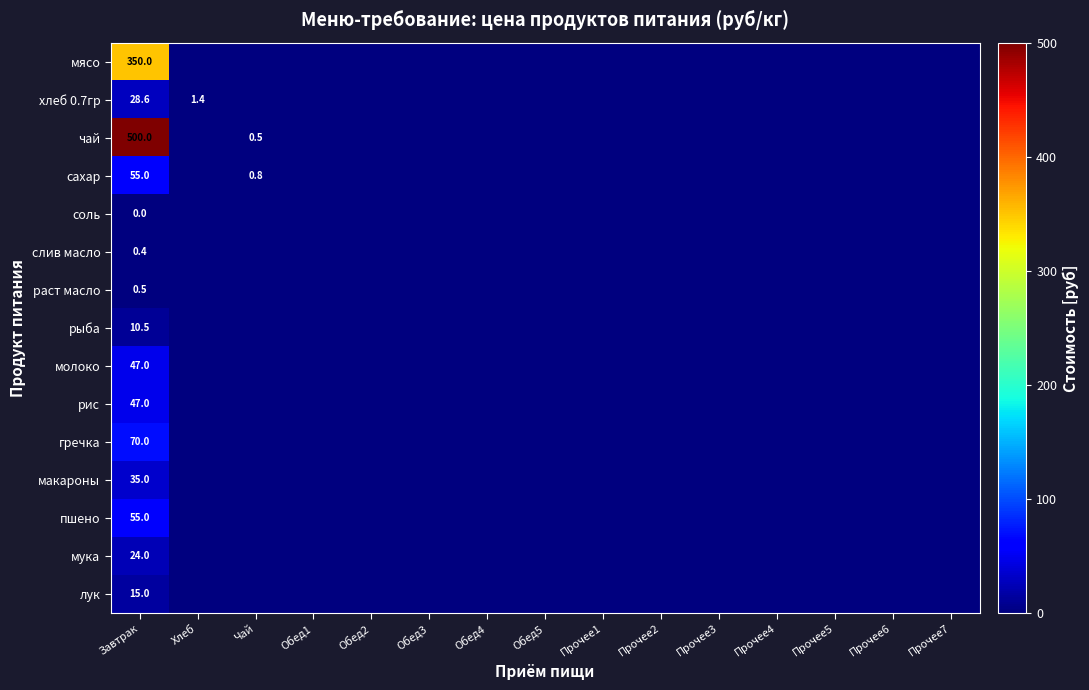

The value of пшено at Завтрак is 55.0. True or false?

True